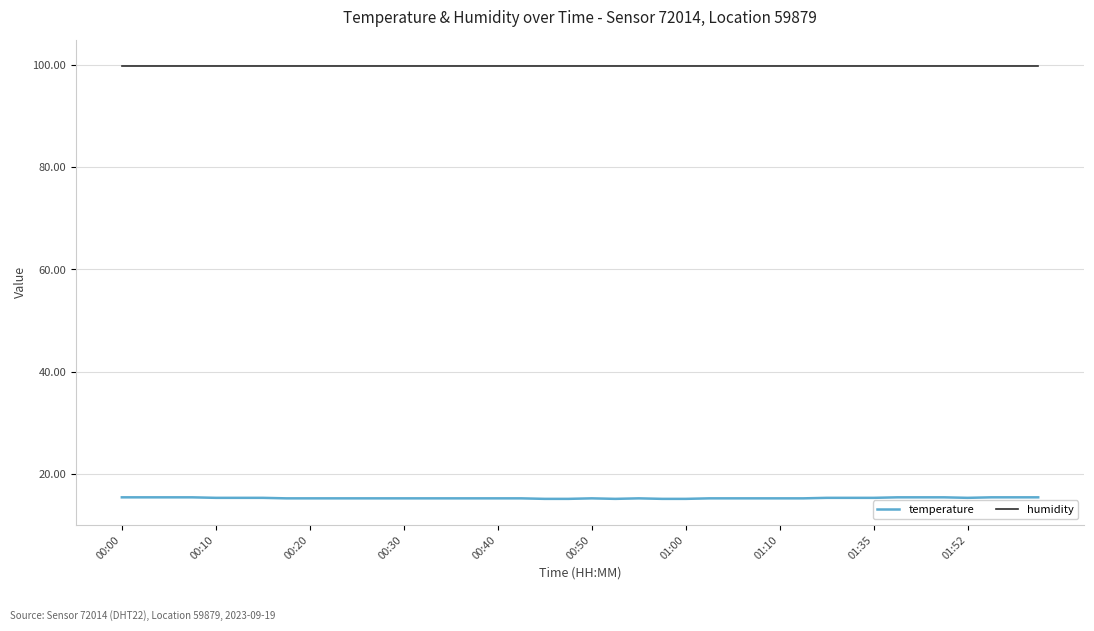

What is the smallest value displayed?

15.1